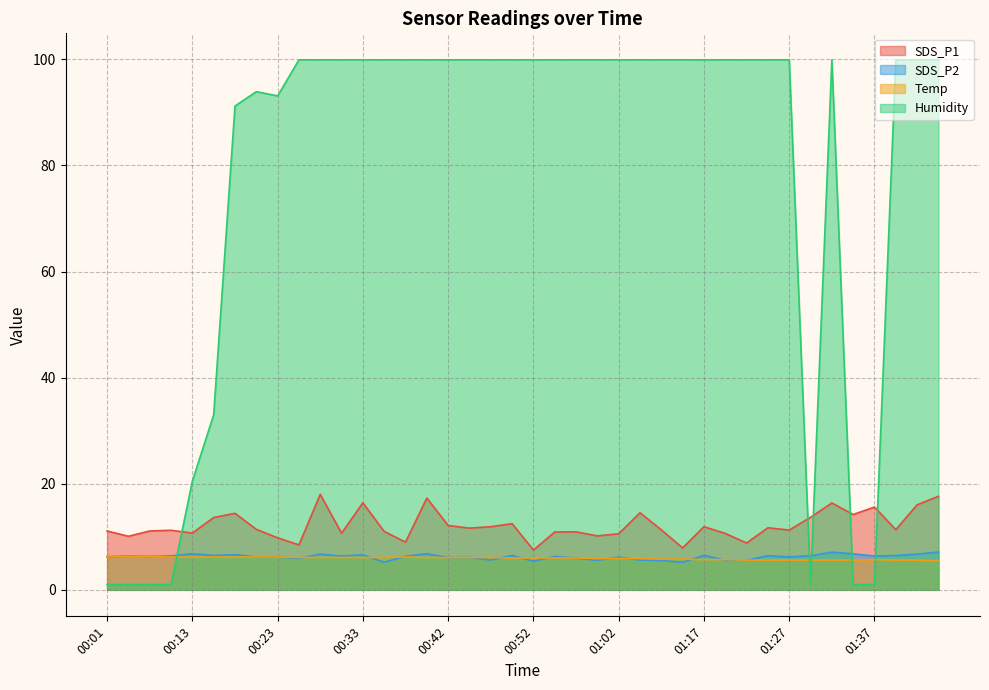

What is the smallest value displayed?

1.0